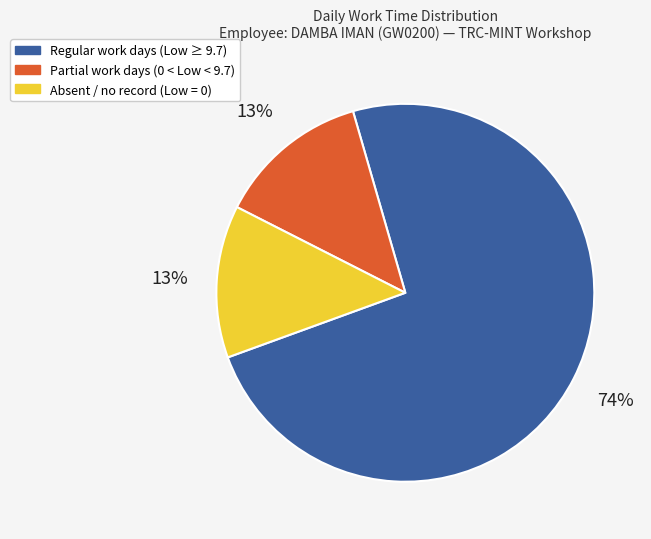

Is there a majority slice in this chart?

Yes